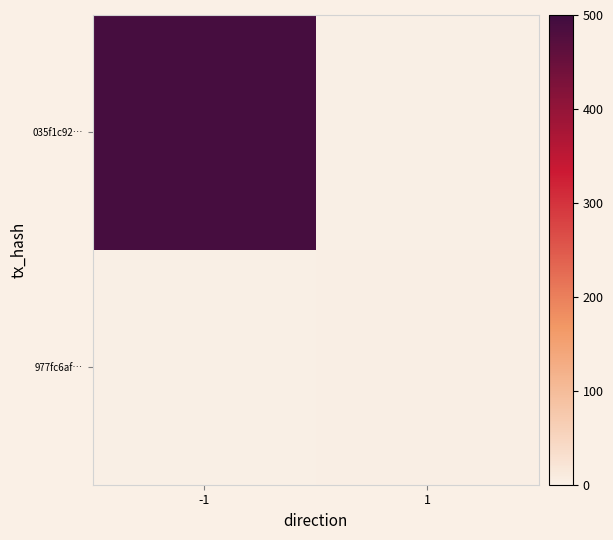

Which series has the widest spread of values?

035f1c92…